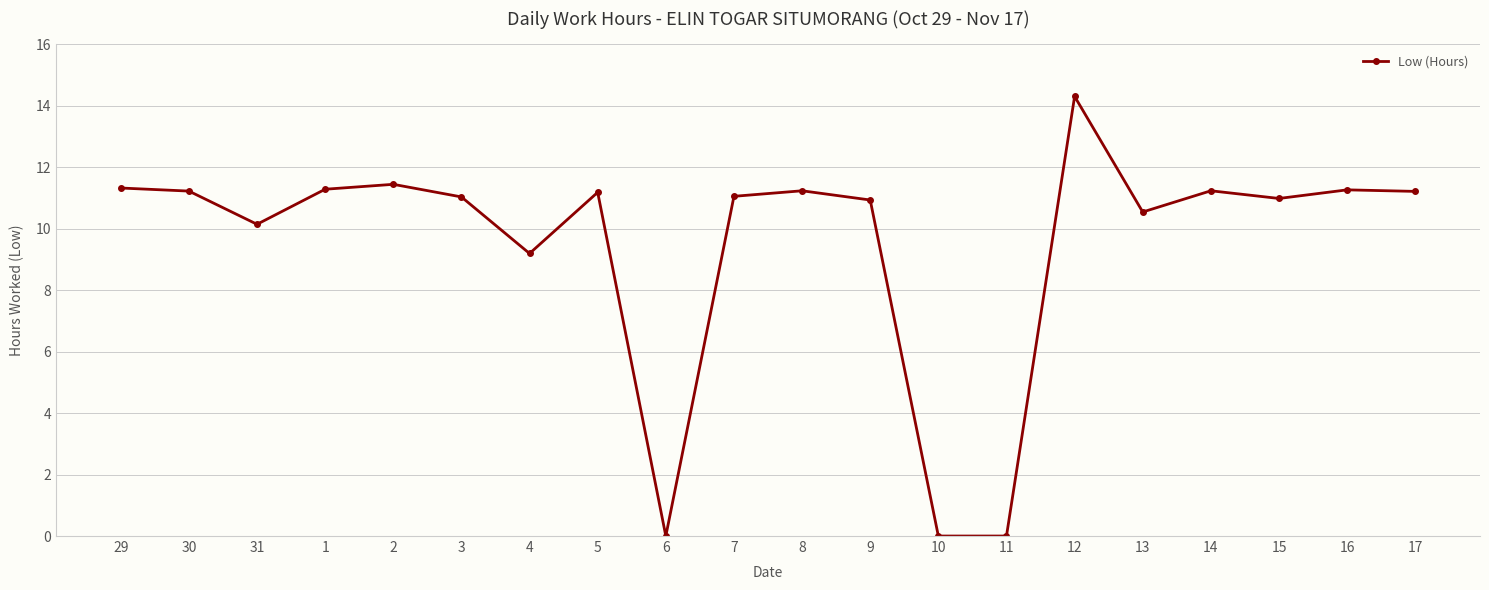

What is the greatest value displayed?

14.3